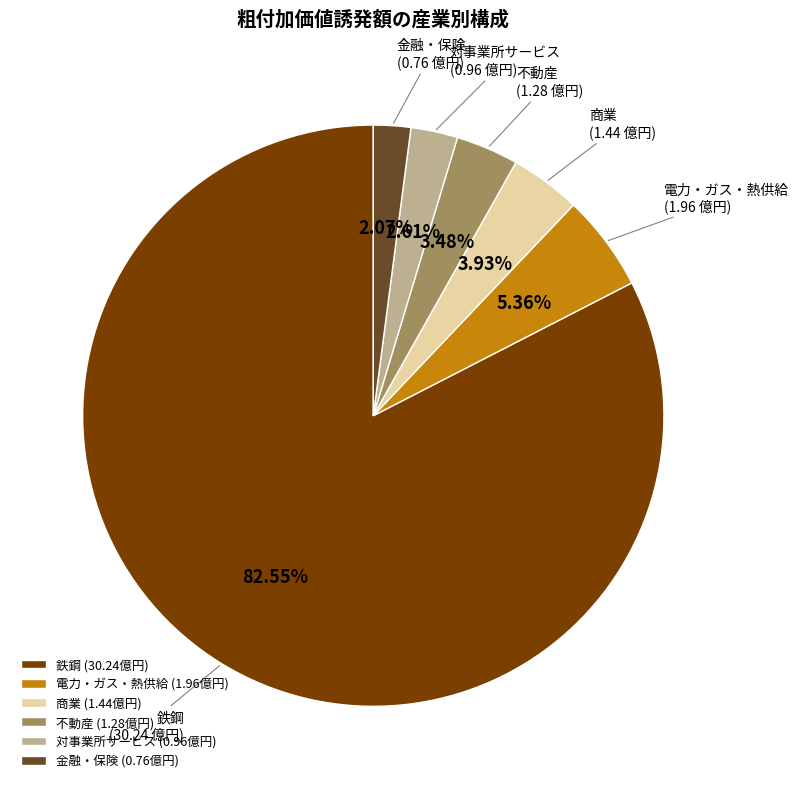

Combined, do 電力・ガス・熱供給 (1.96億円) and 不動産 (1.28億円) account for over 50%?

No